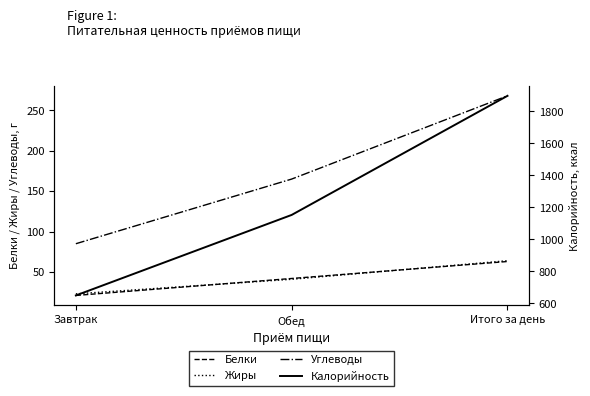

List the labels in order of Белки value, smallest first.

Завтрак, Обед, Итого за день